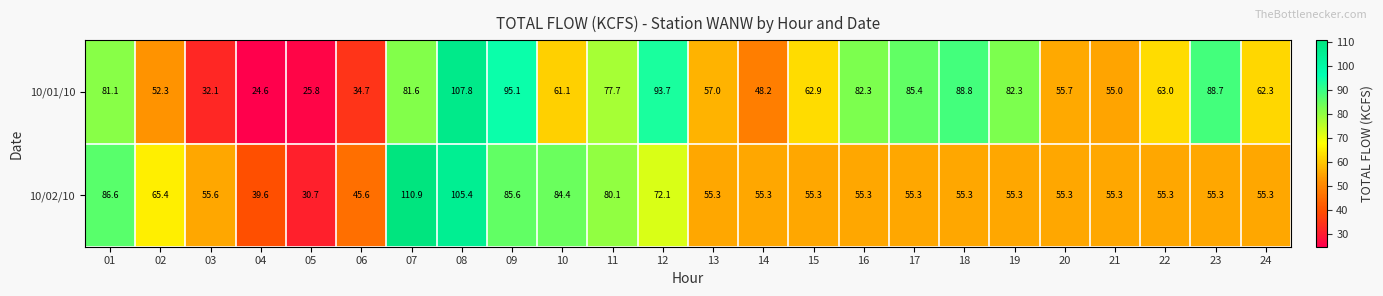

At which label is 10/02/10 closest to 70?

12